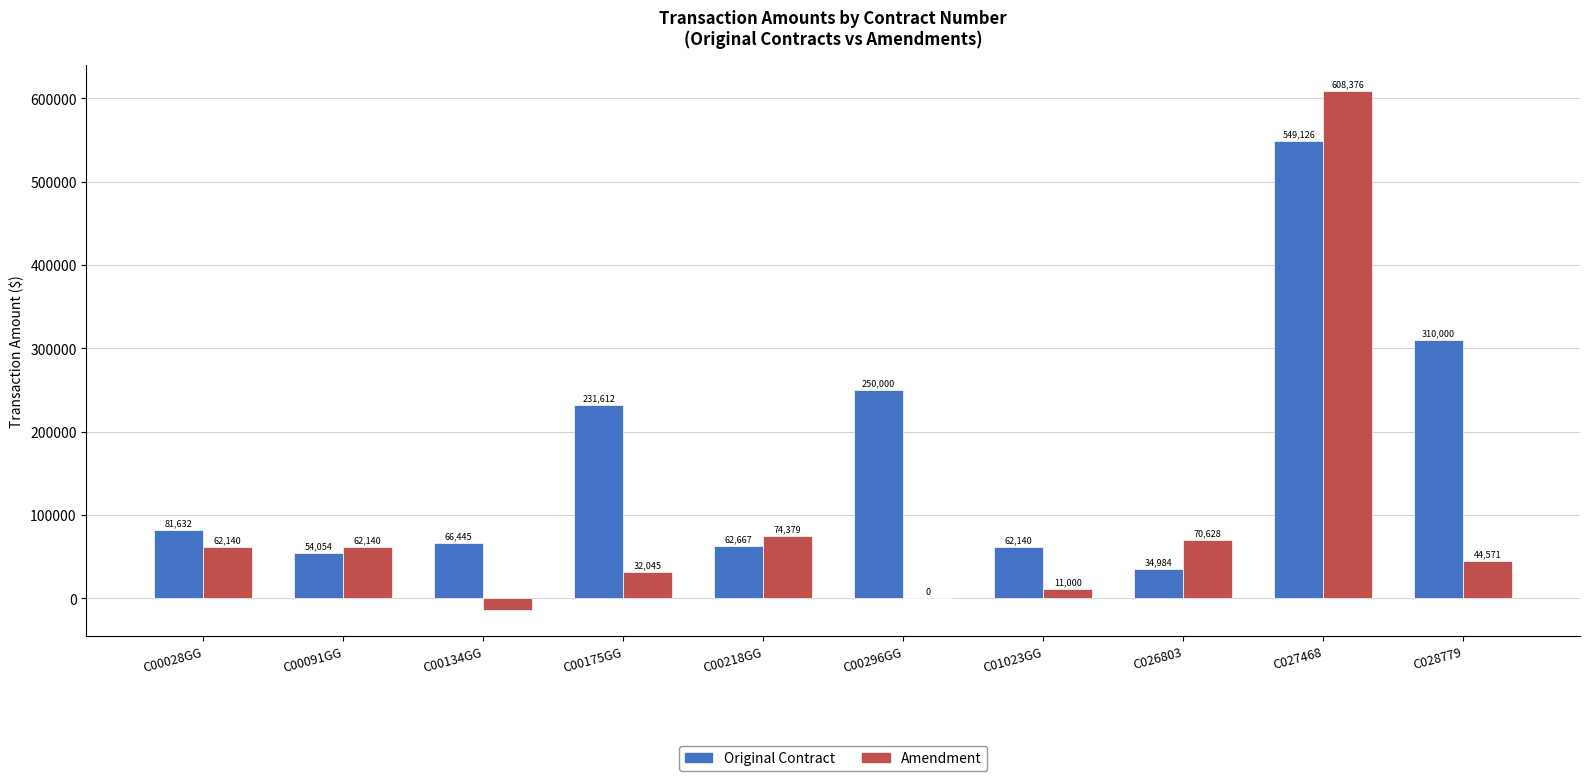

Which label corresponds to the largest value in the chart?

C027468